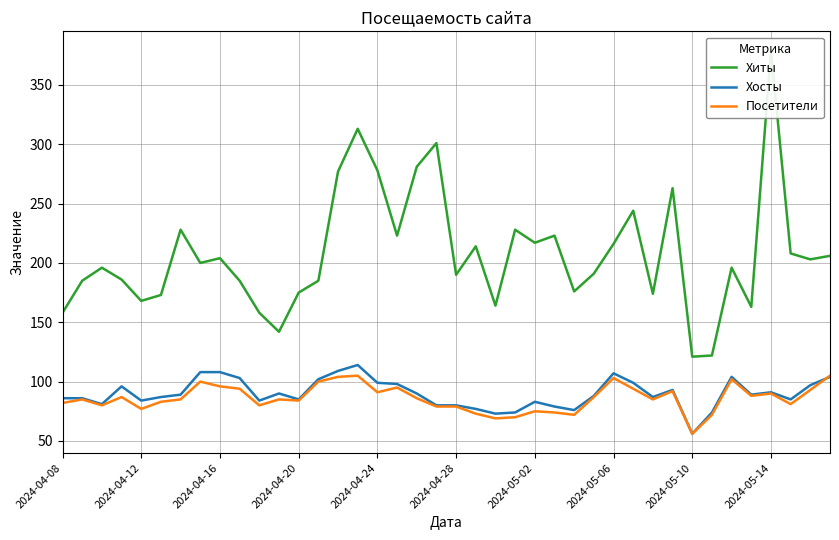

Where is Хиты nearest to the value 250?

29